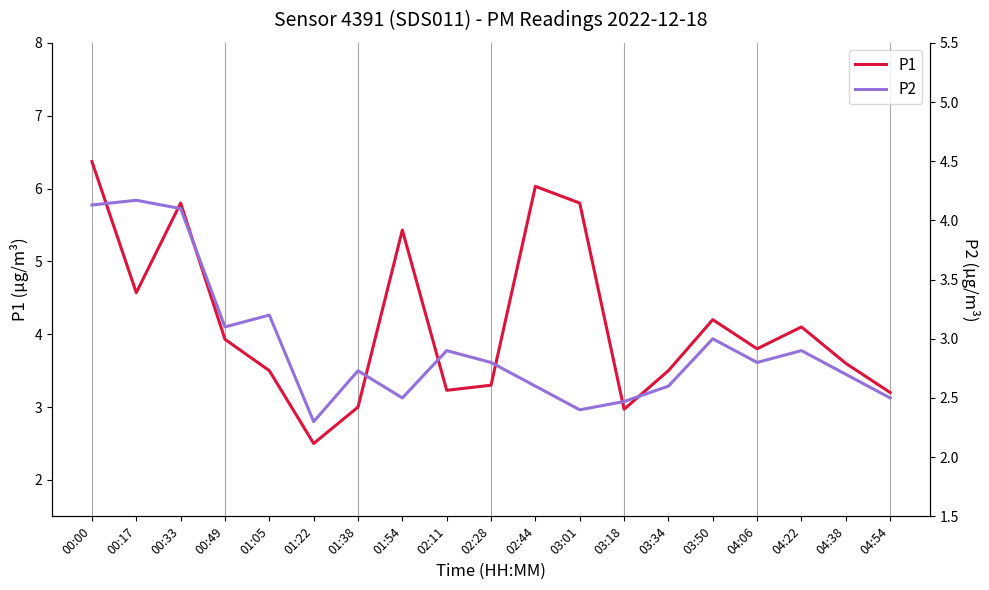

What is the label of the 3rd point from the right?

04:22